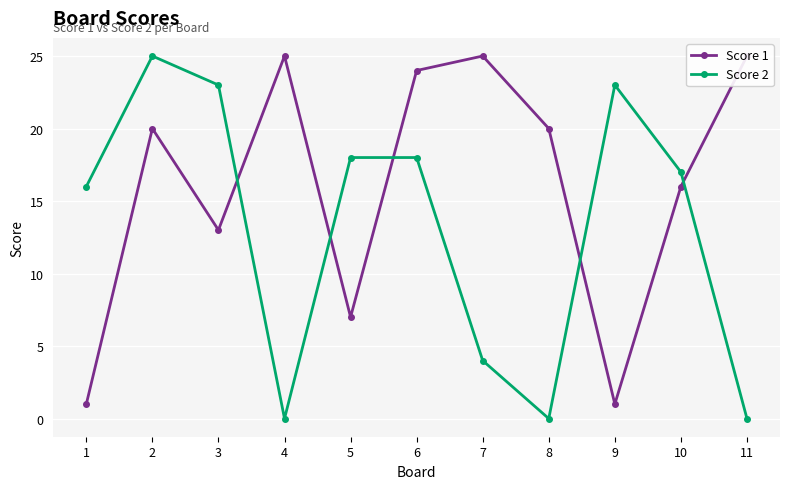

What is the value of the Score 1 point at the 4th from the left?

25